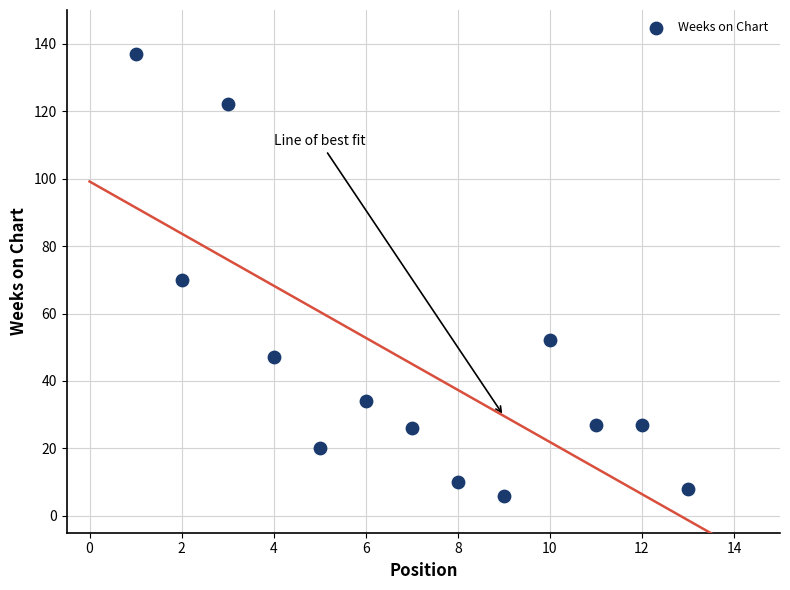

What is the range of Y values (max minus min)?

131